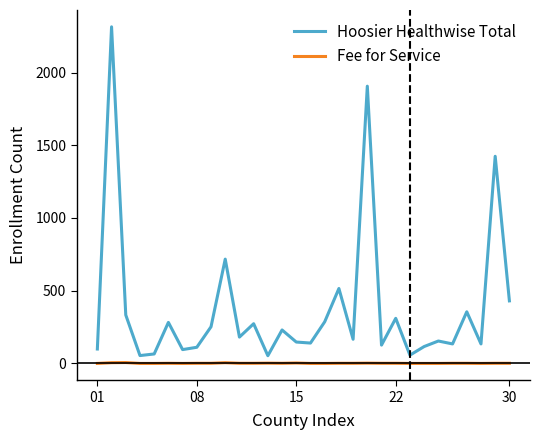

Which series has the largest range (max minus min)?

Hoosier Healthwise Total